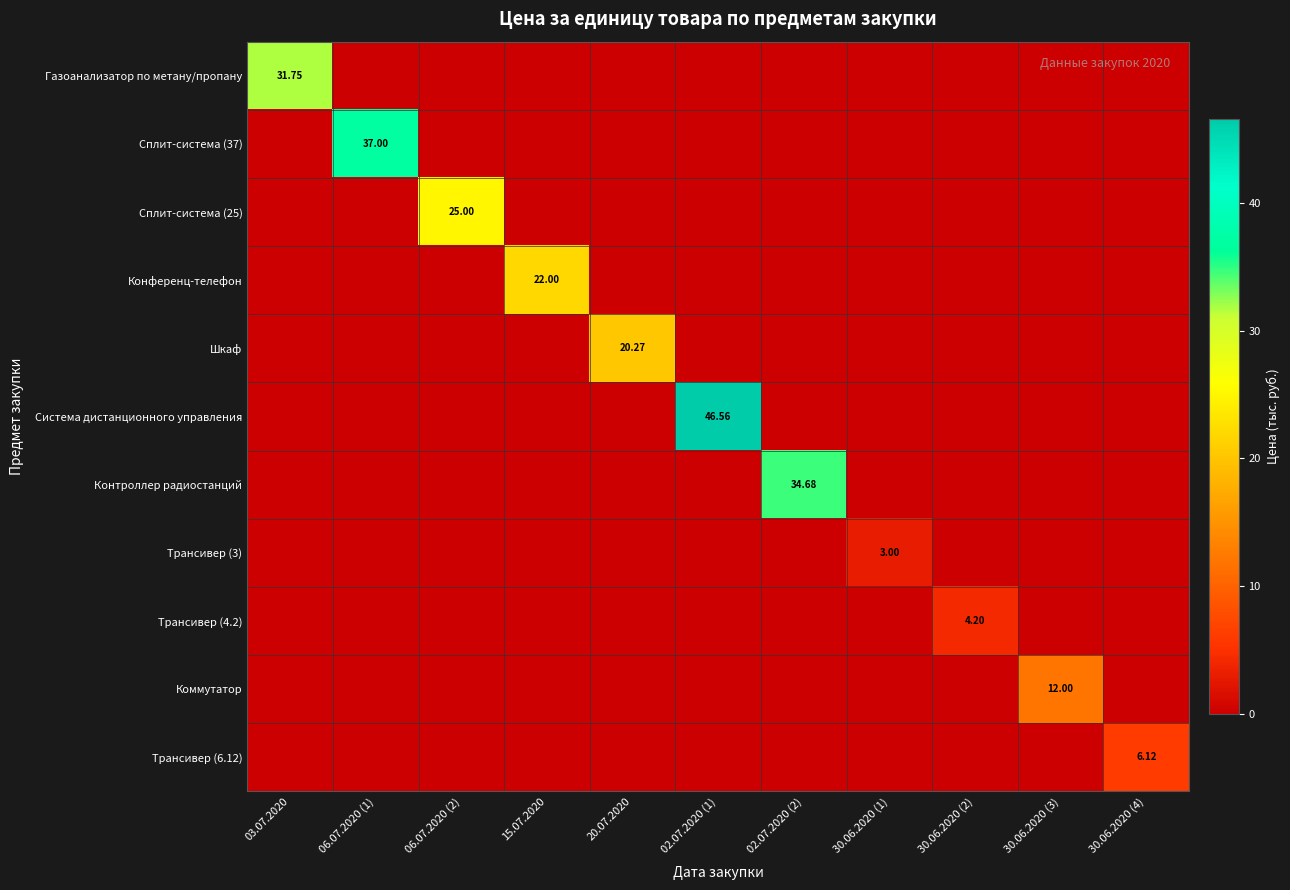

Which label corresponds to the largest value in the chart?

02.07.2020 (1)